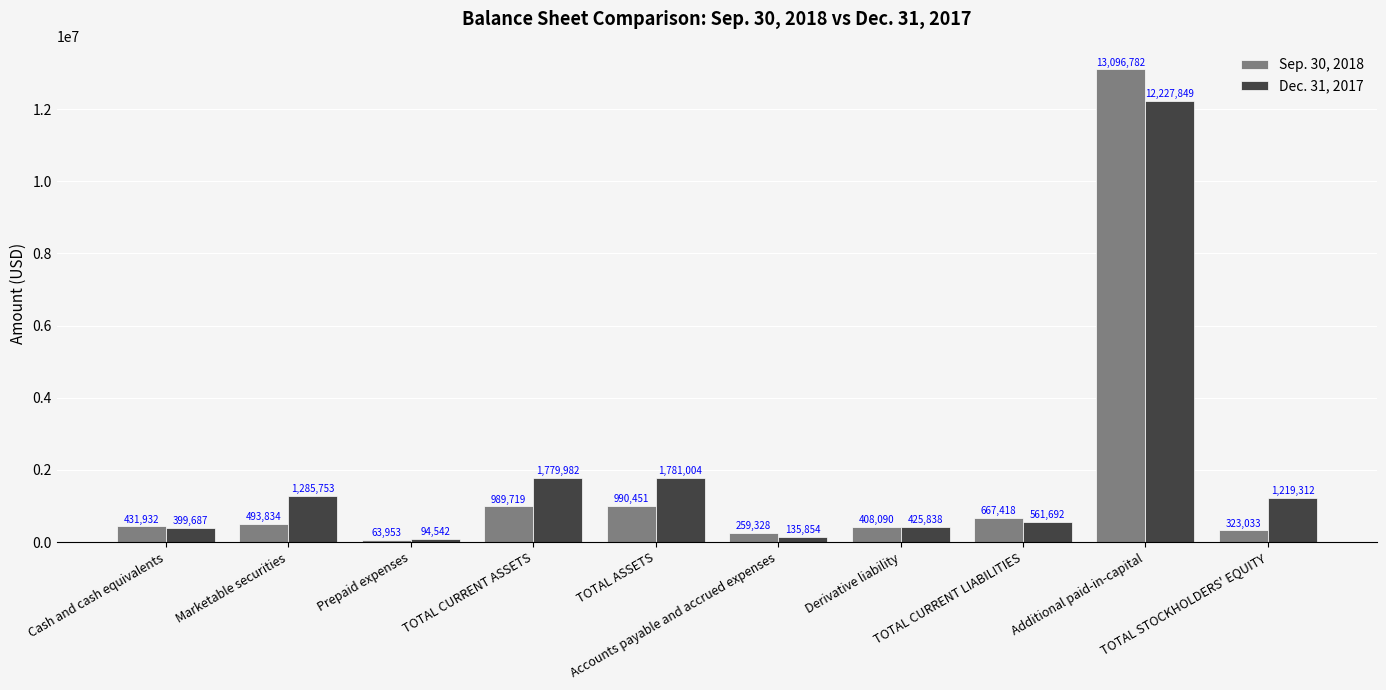

List the labels in order of Sep. 30, 2018 value, largest first.

Additional paid-in-capital, TOTAL ASSETS, TOTAL CURRENT ASSETS, TOTAL CURRENT LIABILITIES, Marketable securities, Cash and cash equivalents, Derivative liability, TOTAL STOCKHOLDERS' EQUITY, Accounts payable and accrued expenses, Prepaid expenses